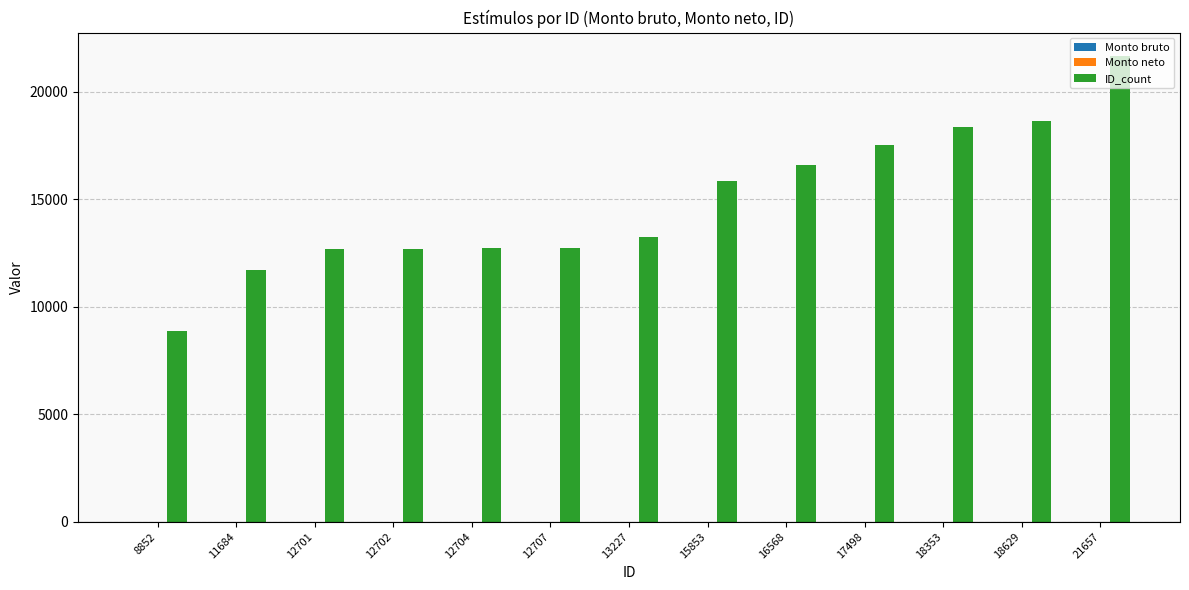

What is the difference between the maximum and minimum values?

12805